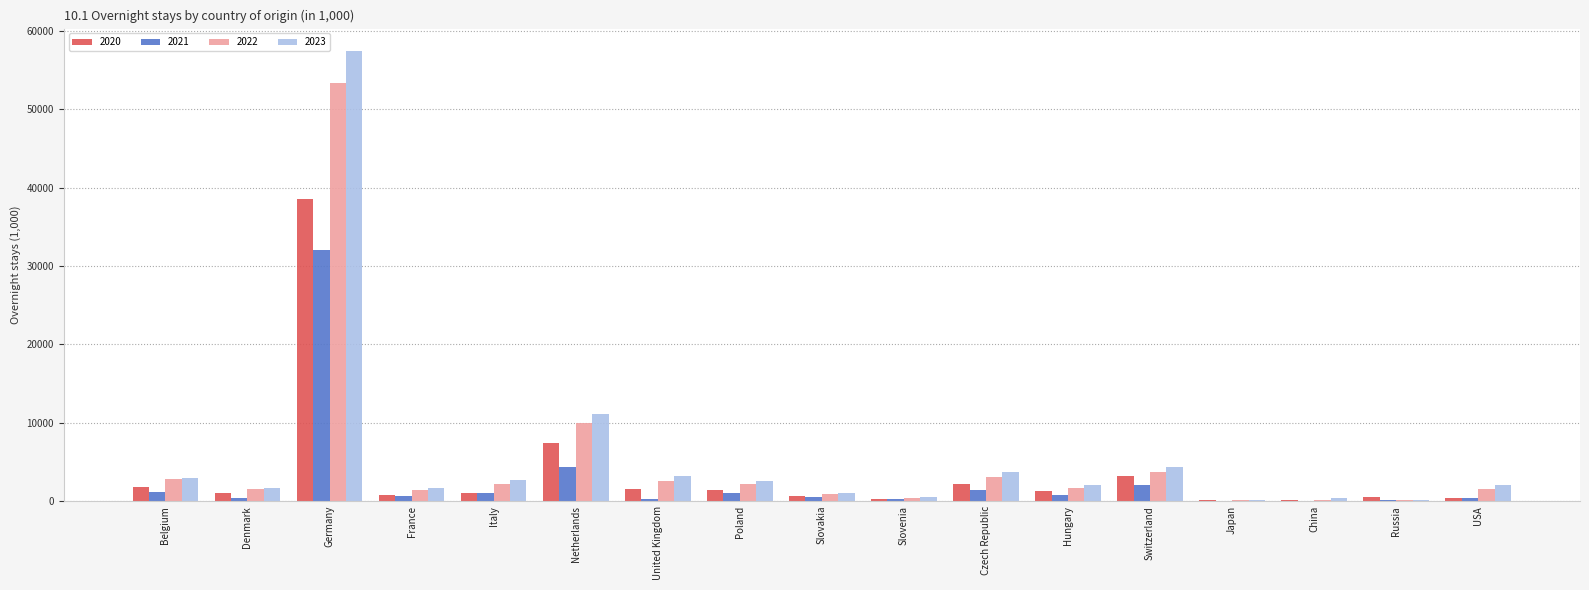

How many data points in 2020 are above 1058?

9